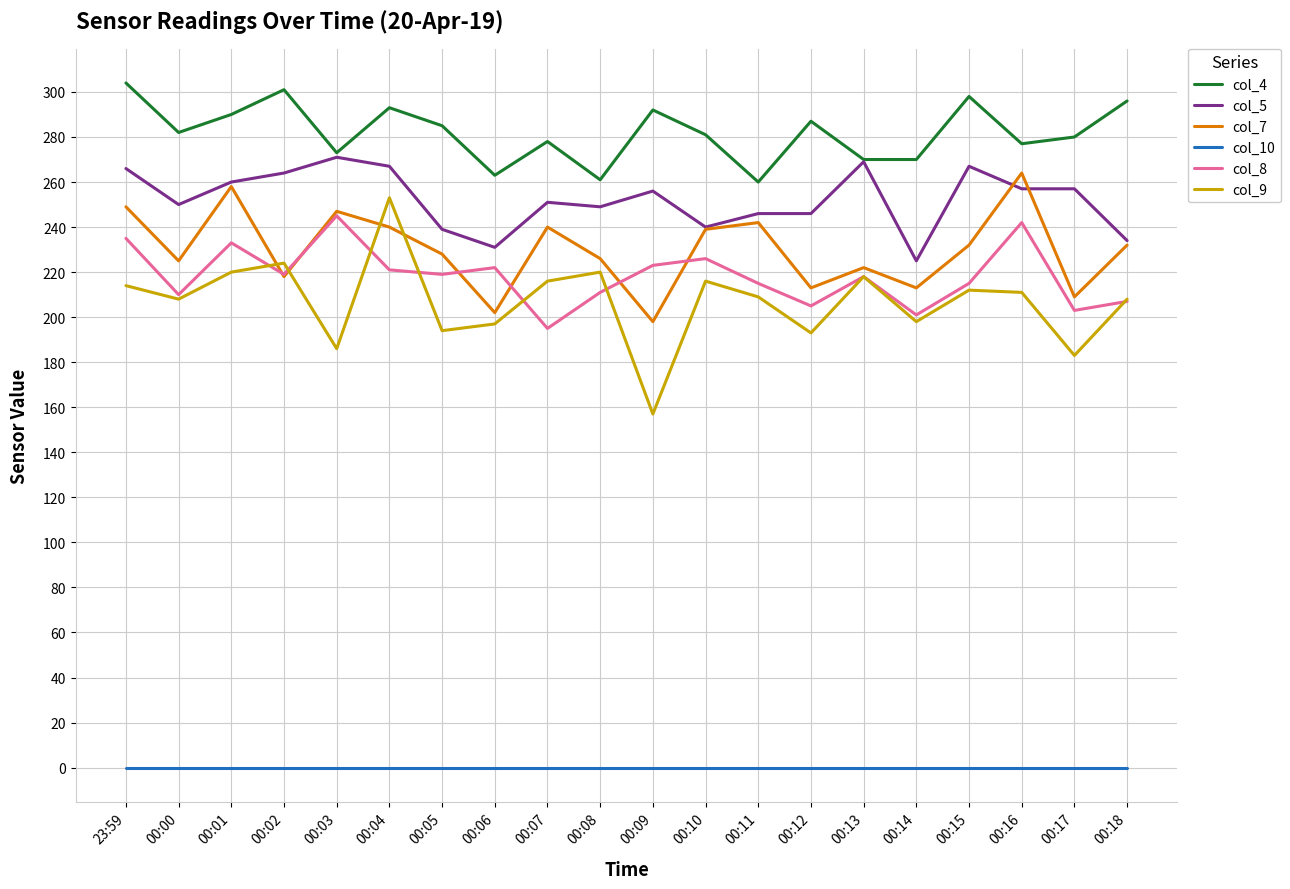

What is the total value across all series at 00:04?

1274